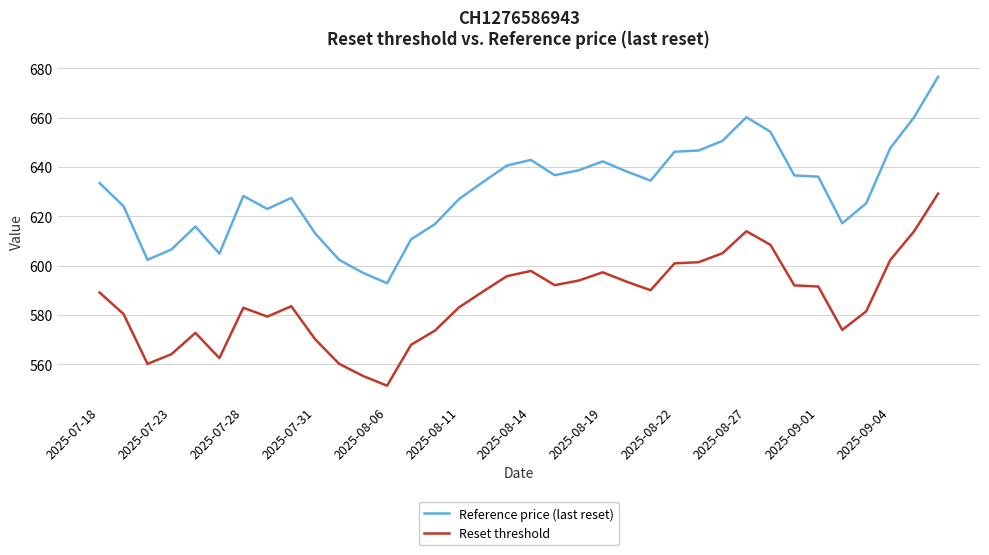

Which series has the widest spread of values?

Reference price (last reset)